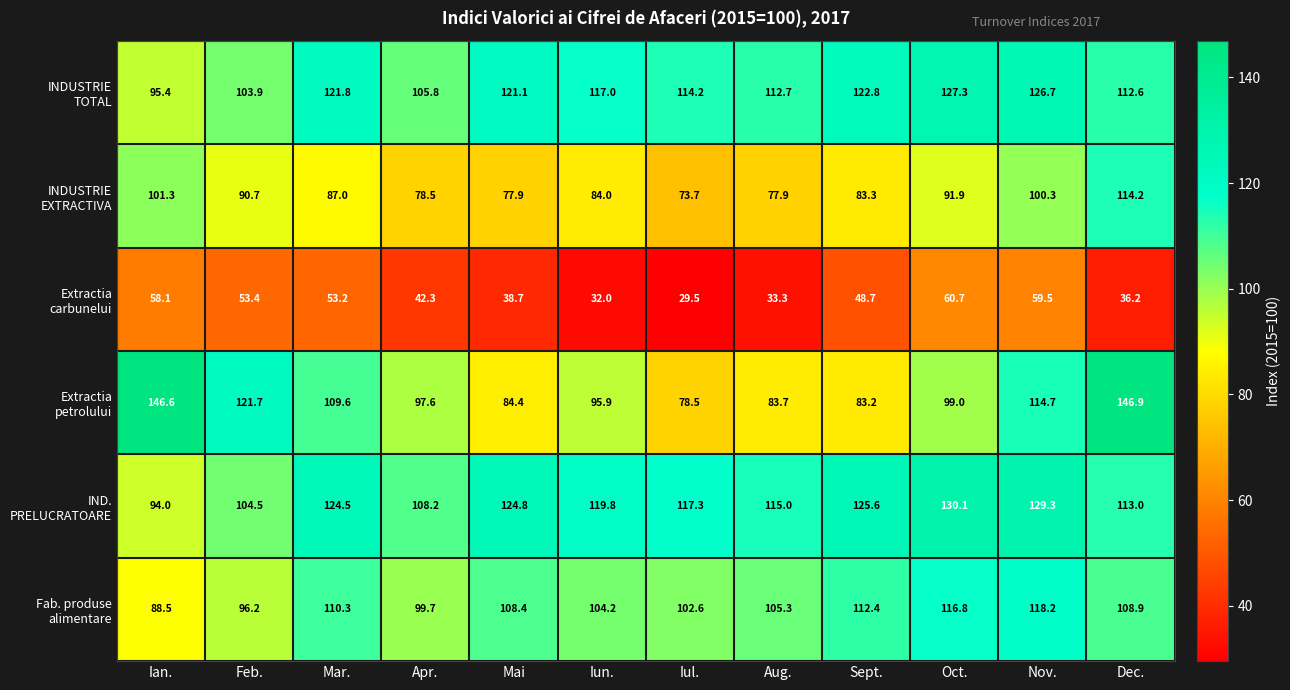

How many data points does each series have?

12